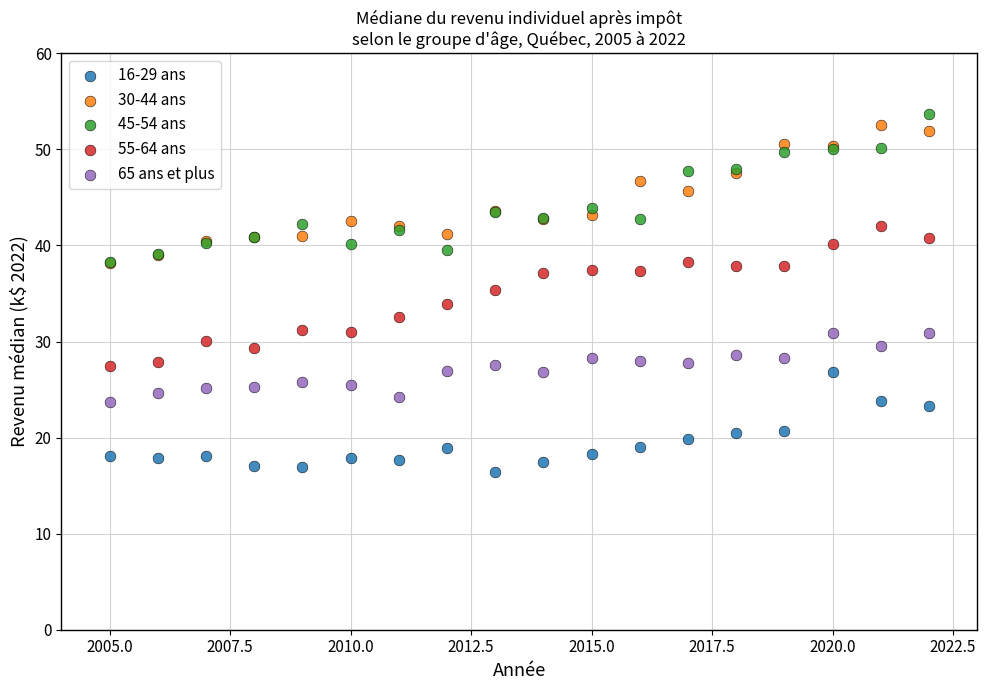

What are all the series names shown in the legend?

16-29 ans, 30-44 ans, 45-54 ans, 55-64 ans, 65 ans et plus